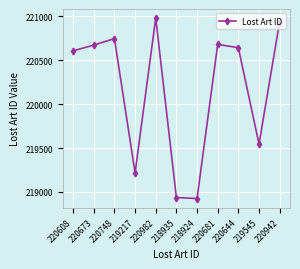

What is the label of the 10th point from the right?

220673